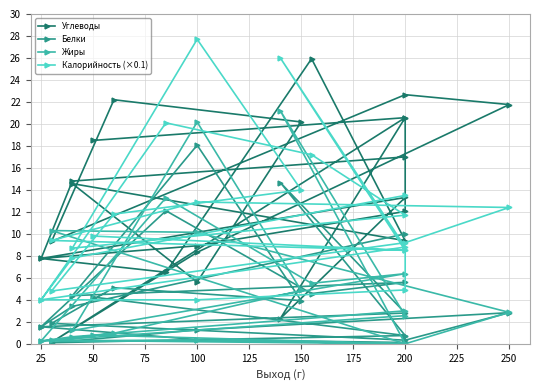

What is the sum of the Белки values at 50 and 15?

32.7